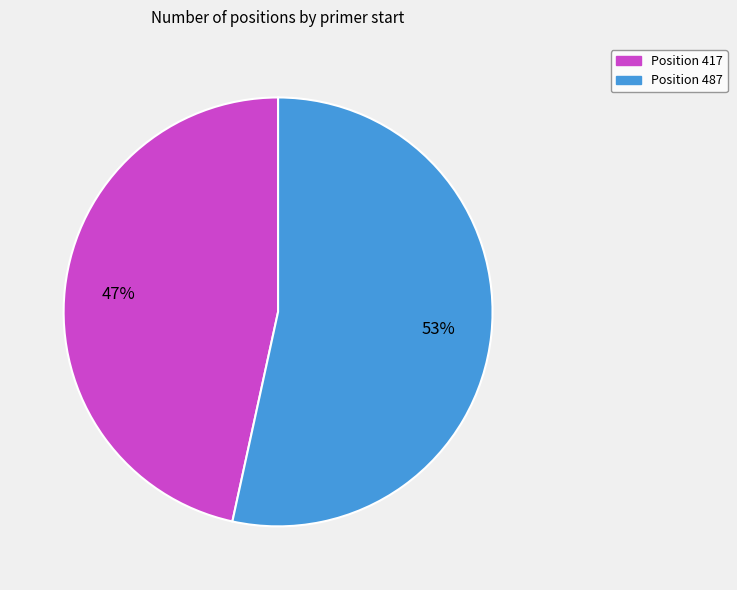

Is there a majority slice in this chart?

Yes